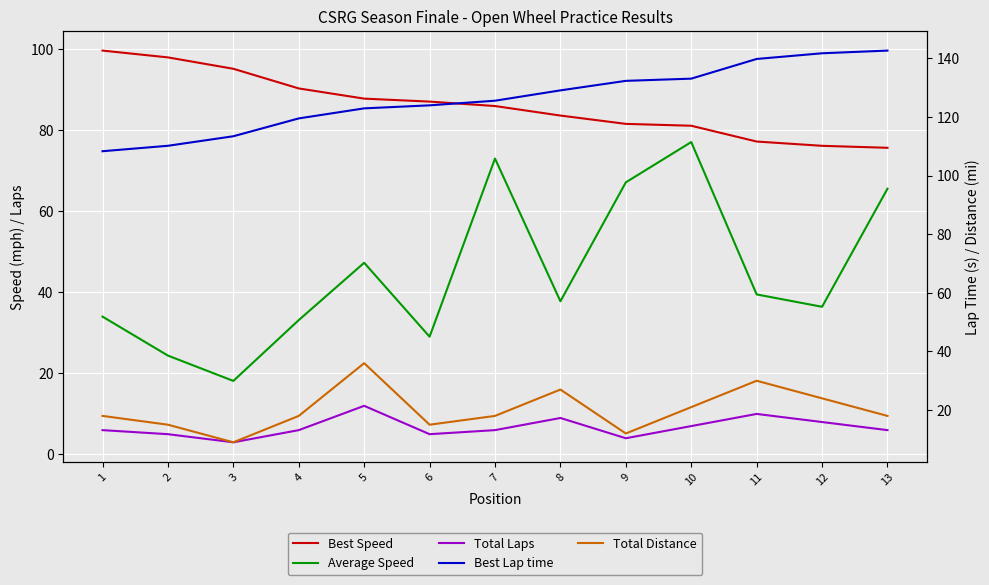

At which label is Total Laps closest to 7?

10